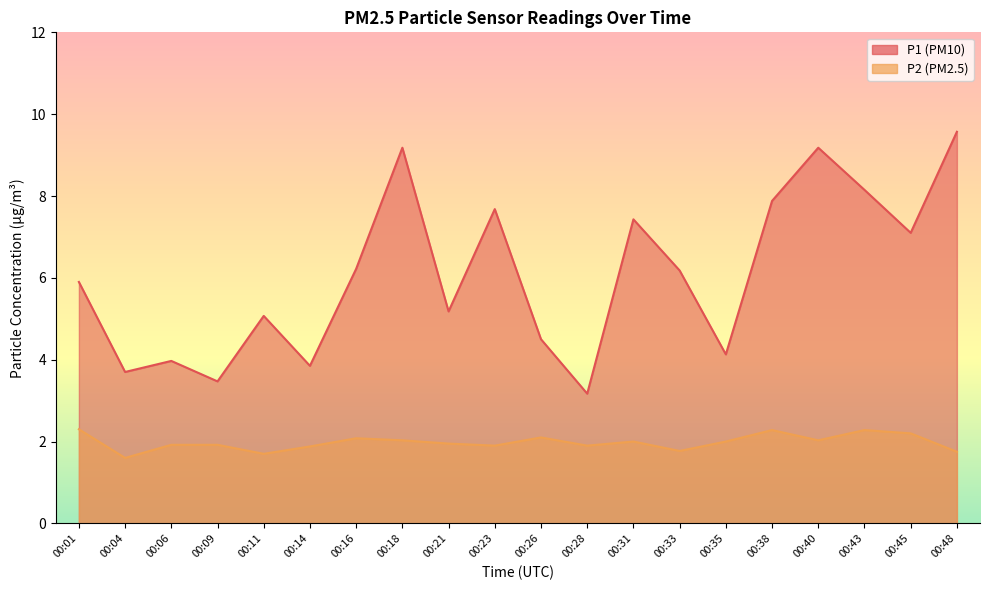

How many data points in P1 are less than 6?

10